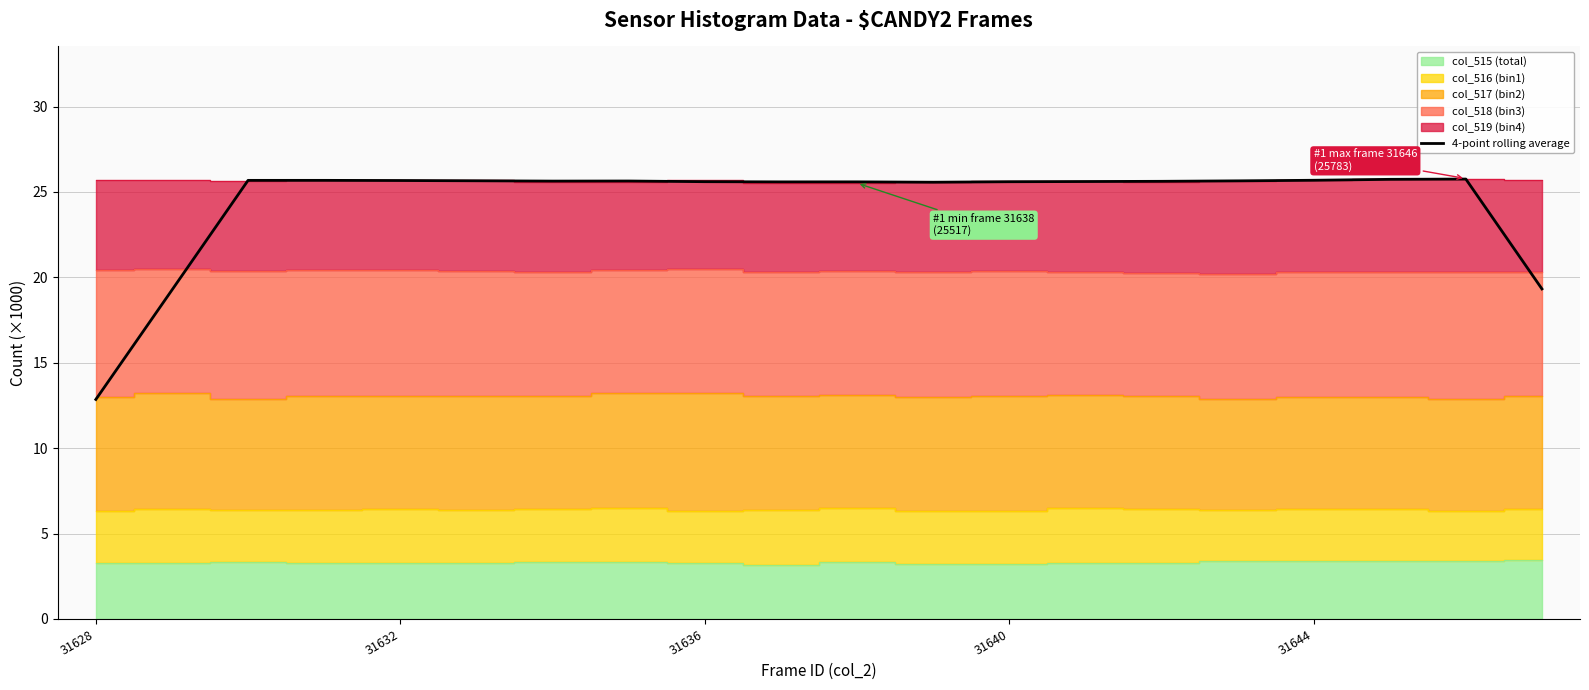

How many data points are above 25?

17